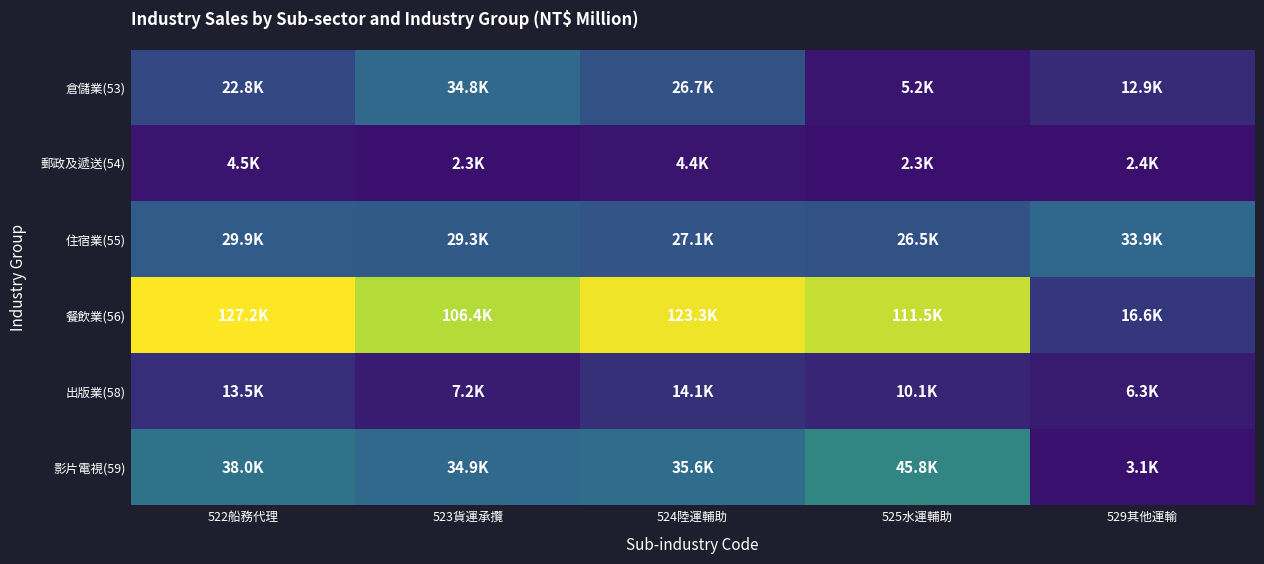

At which category is the sum across all series the highest?

522船務代理